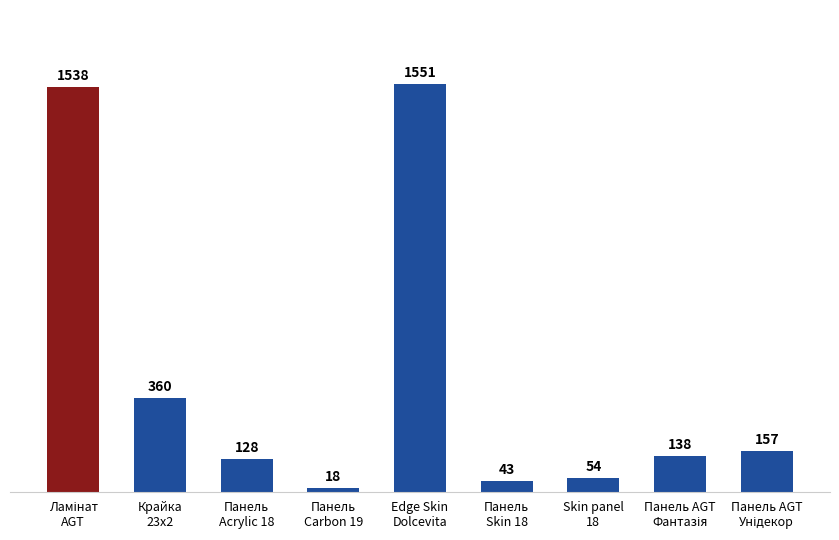

Are the bars grouped side by side (vs. stacked)?

No